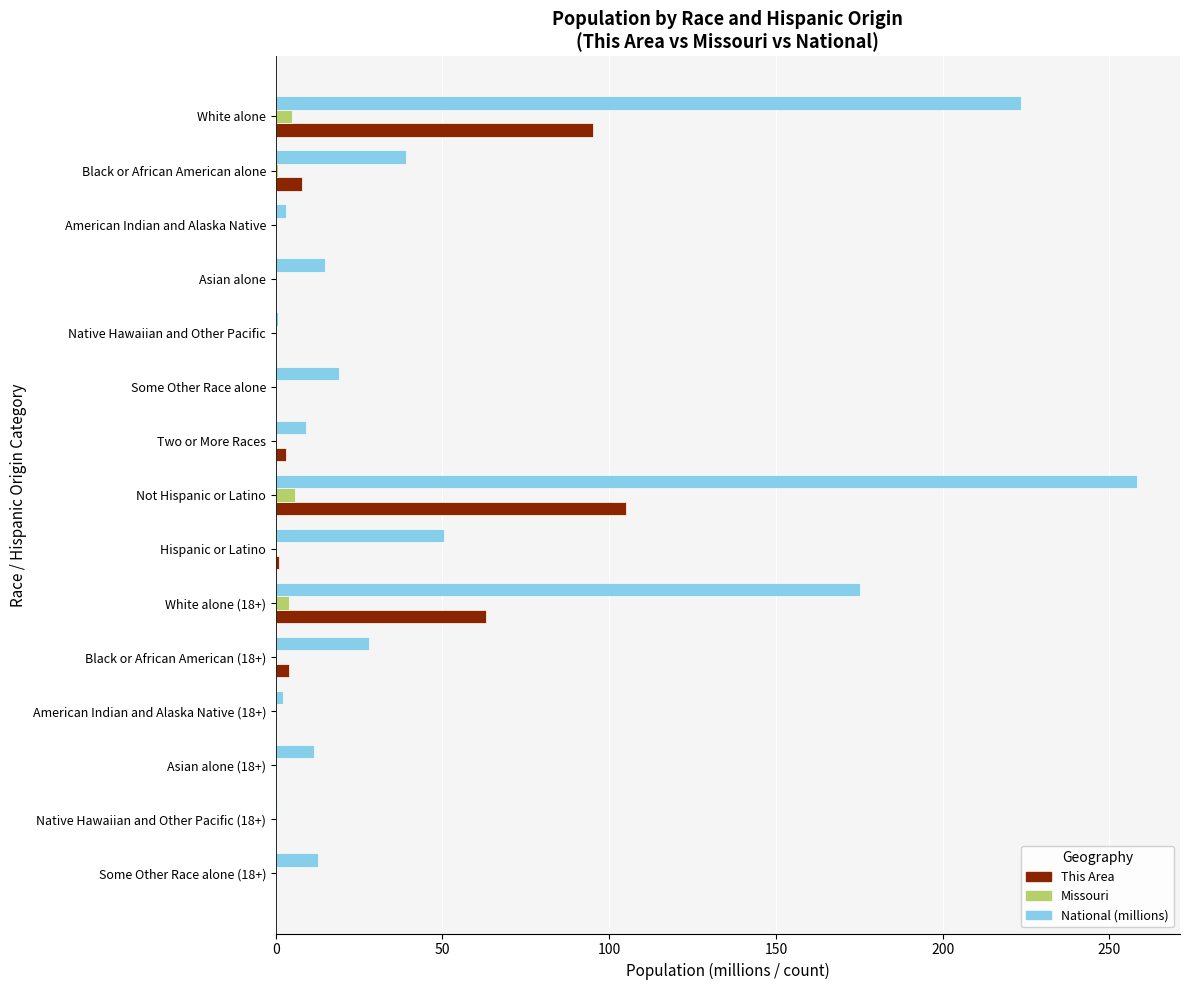

How many distinct data groups are displayed?

3